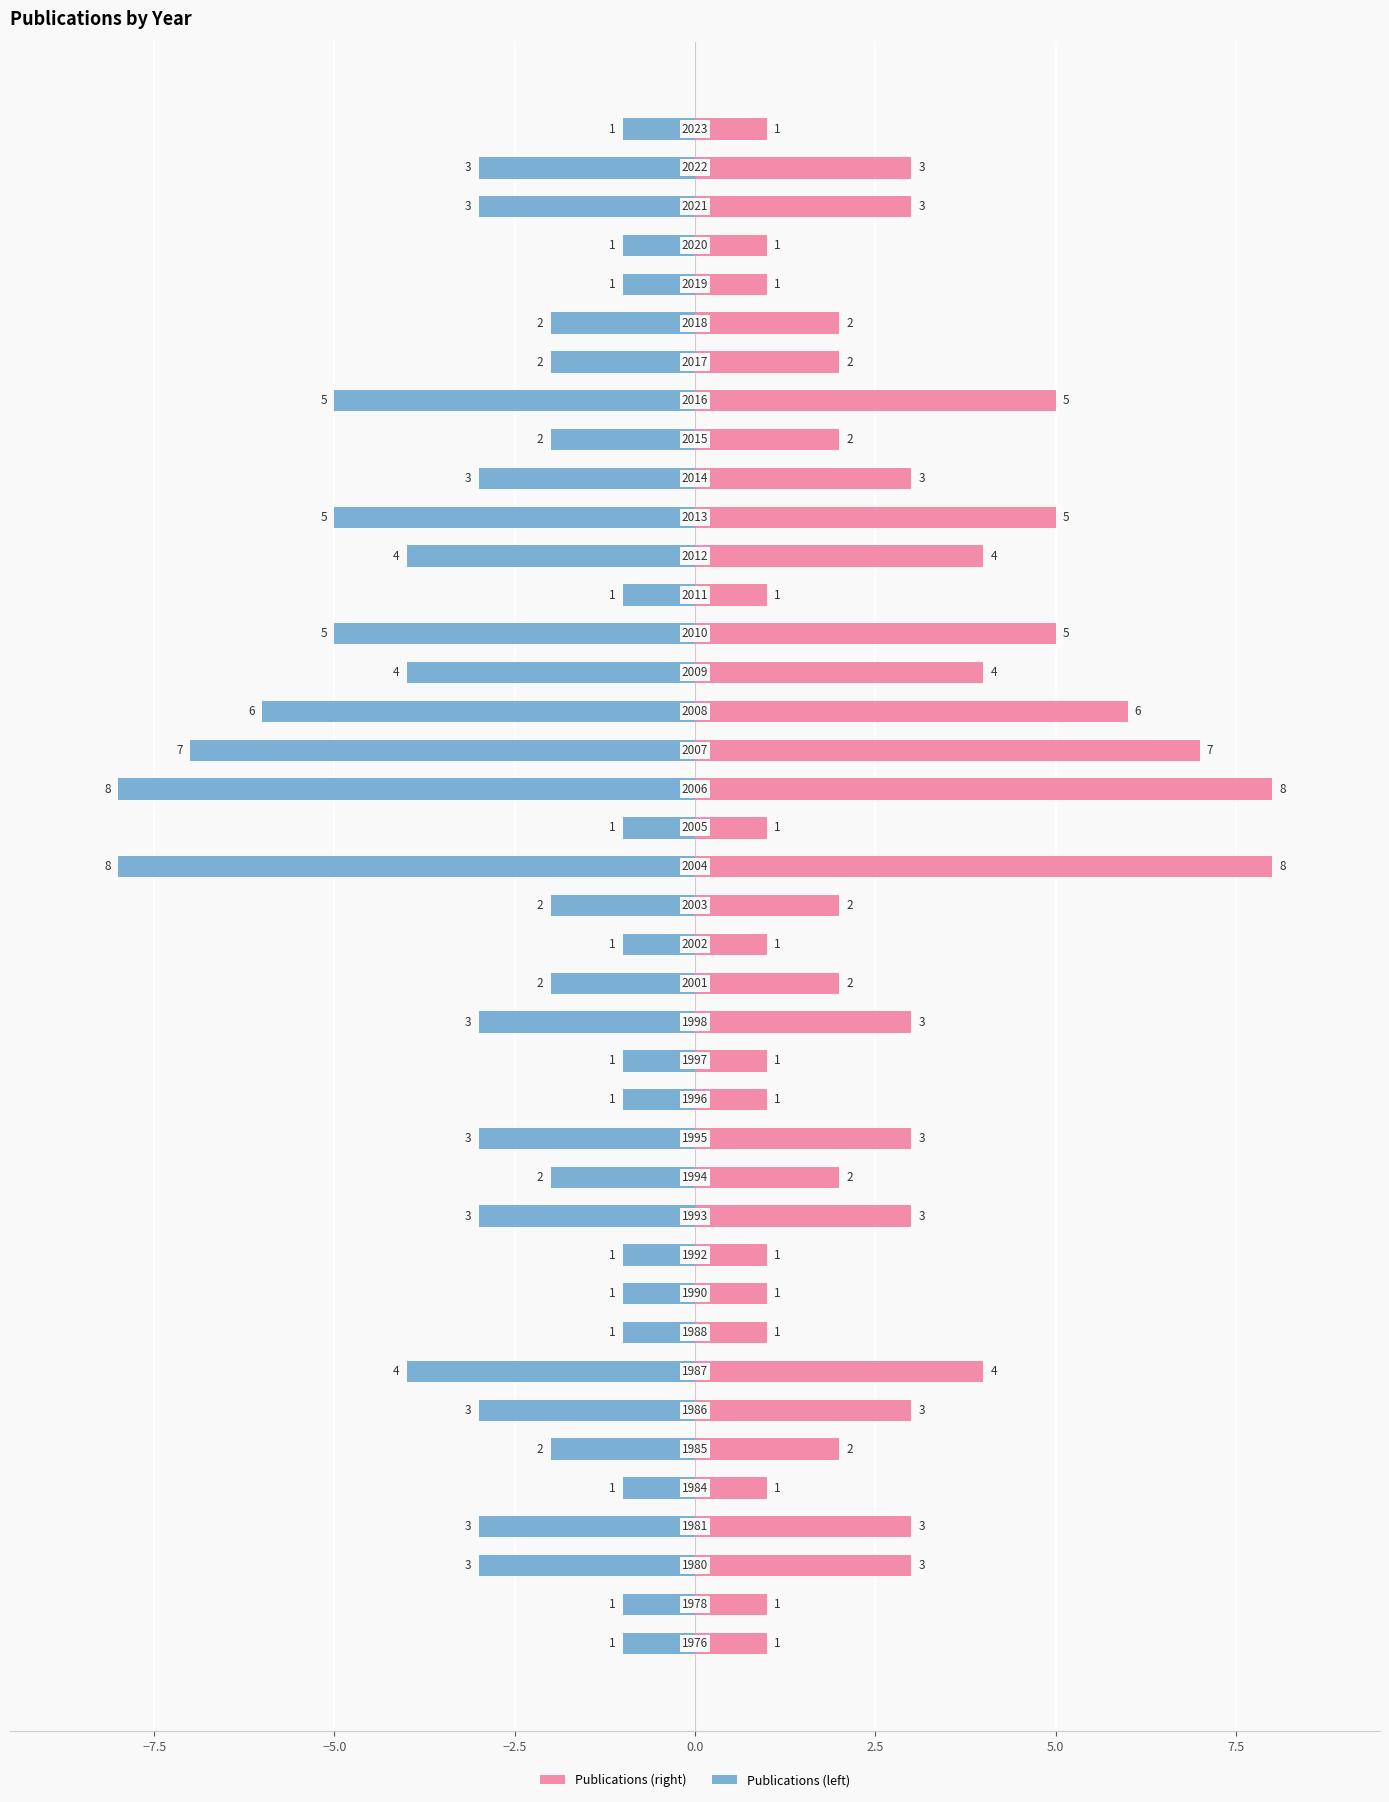

What position from the left is 11?

12